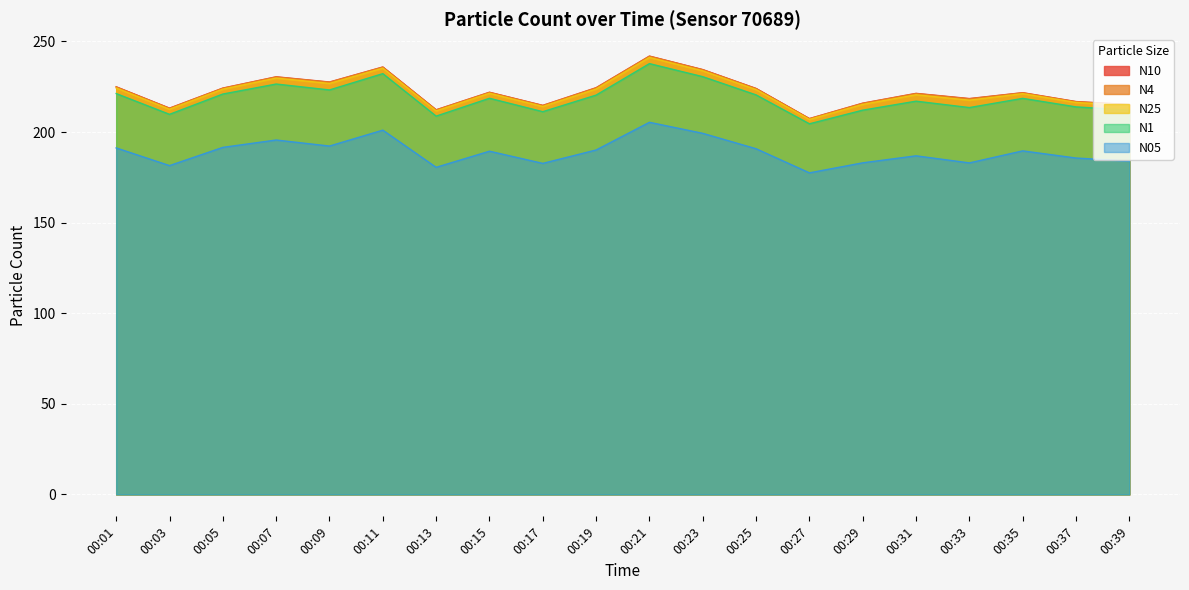

Which series has the largest range (max minus min)?

N10